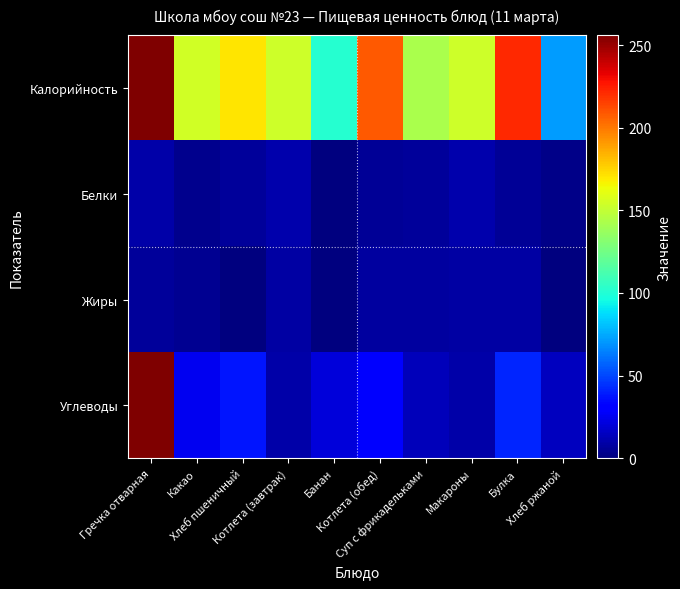

List the series in order of their peak value, lowest first.

Жиры, Белки, Калорийность, Углеводы